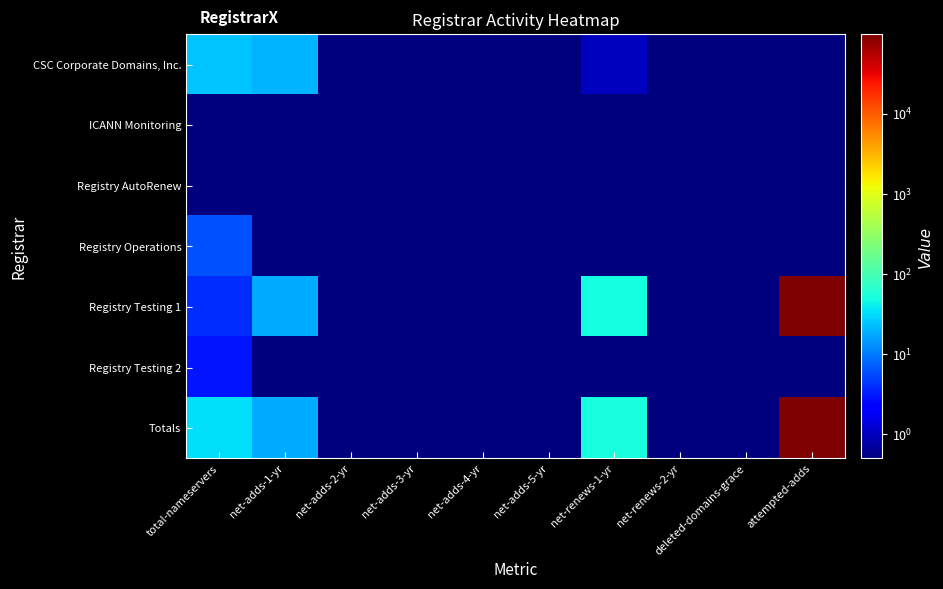

Reading left to right, list all the values displayed in this chart.

CSC Corporate Domains, Inc.: total-nameservers=24.0	net-adds-1-yr=20.0	net-adds-2-yr=0.1	net-adds-3-yr=0.1	net-adds-4-yr=0.1	net-adds-5-yr=0.1	net-renews-1-yr=1.0	net-renews-2-yr=0.1	deleted-domains-grace=0.1	attempted-adds=0.1
ICANN Monitoring: total-nameservers=0.1	net-adds-1-yr=0.1	net-adds-2-yr=0.1	net-adds-3-yr=0.1	net-adds-4-yr=0.1	net-adds-5-yr=0.1	net-renews-1-yr=0.1	net-renews-2-yr=0.1	deleted-domains-grace=0.1	attempted-adds=0.1
Registry AutoRenew: total-nameservers=0.1	net-adds-1-yr=0.1	net-adds-2-yr=0.1	net-adds-3-yr=0.1	net-adds-4-yr=0.1	net-adds-5-yr=0.1	net-renews-1-yr=0.1	net-renews-2-yr=0.1	deleted-domains-grace=0.1	attempted-adds=0.1
Registry Operations: total-nameservers=6.0	net-adds-1-yr=0.1	net-adds-2-yr=0.1	net-adds-3-yr=0.1	net-adds-4-yr=0.1	net-adds-5-yr=0.1	net-renews-1-yr=0.1	net-renews-2-yr=0.1	deleted-domains-grace=0.1	attempted-adds=0.1
Registry Testing 1: total-nameservers=4.0	net-adds-1-yr=18.0	net-adds-2-yr=0.1	net-adds-3-yr=0.1	net-adds-4-yr=0.1	net-adds-5-yr=0.1	net-renews-1-yr=50.0	net-renews-2-yr=0.1	deleted-domains-grace=0.1	attempted-adds=97903.0
Registry Testing 2: total-nameservers=3.0	net-adds-1-yr=0.1	net-adds-2-yr=0.1	net-adds-3-yr=0.1	net-adds-4-yr=0.1	net-adds-5-yr=0.1	net-renews-1-yr=0.1	net-renews-2-yr=0.1	deleted-domains-grace=0.1	attempted-adds=0.1
Totals: total-nameservers=33.0	net-adds-1-yr=18.0	net-adds-2-yr=0.1	net-adds-3-yr=0.1	net-adds-4-yr=0.1	net-adds-5-yr=0.1	net-renews-1-yr=51.0	net-renews-2-yr=0.1	deleted-domains-grace=0.1	attempted-adds=97924.0